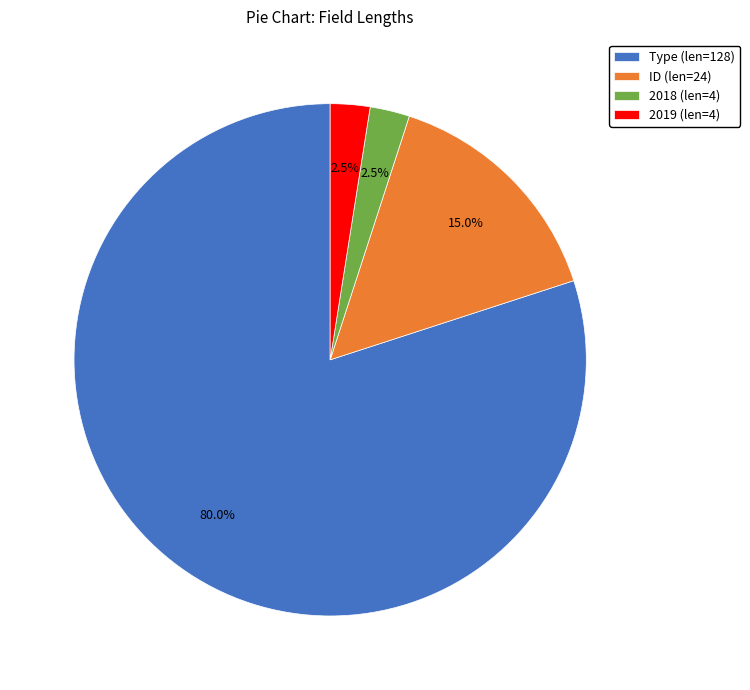

Is 2019 (len=4) the majority of the pie?

No